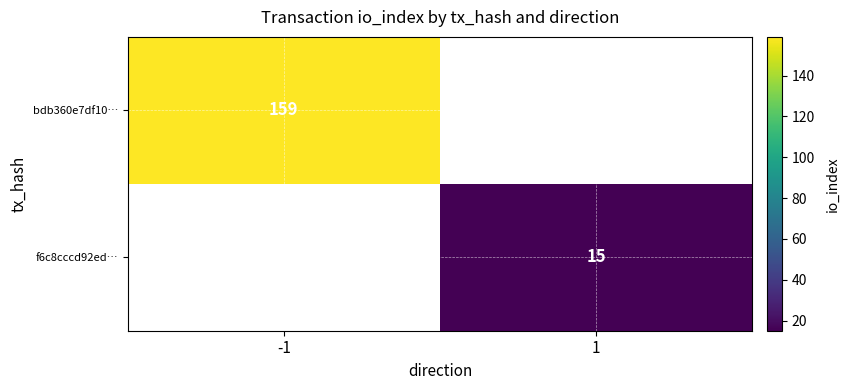

True or false: bdb360e7df10… has a value of 159 at -1.

True